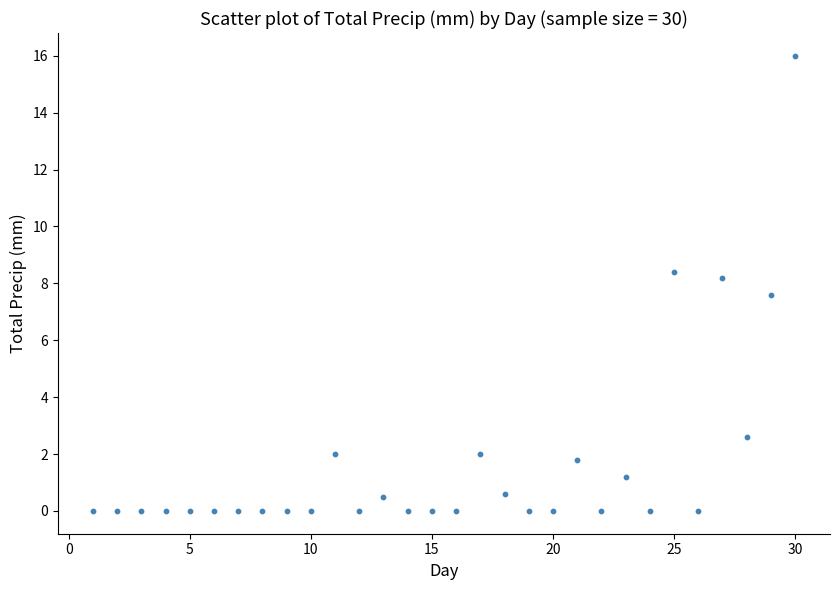

What is the range of X values (max minus min)?

29.0